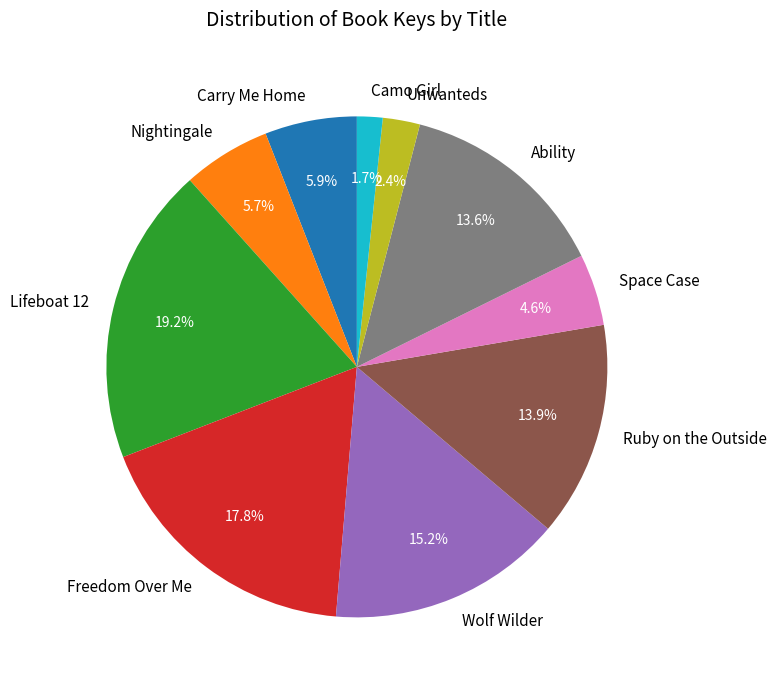

To the nearest percent, what portion does Wolf Wilder represent?

15%